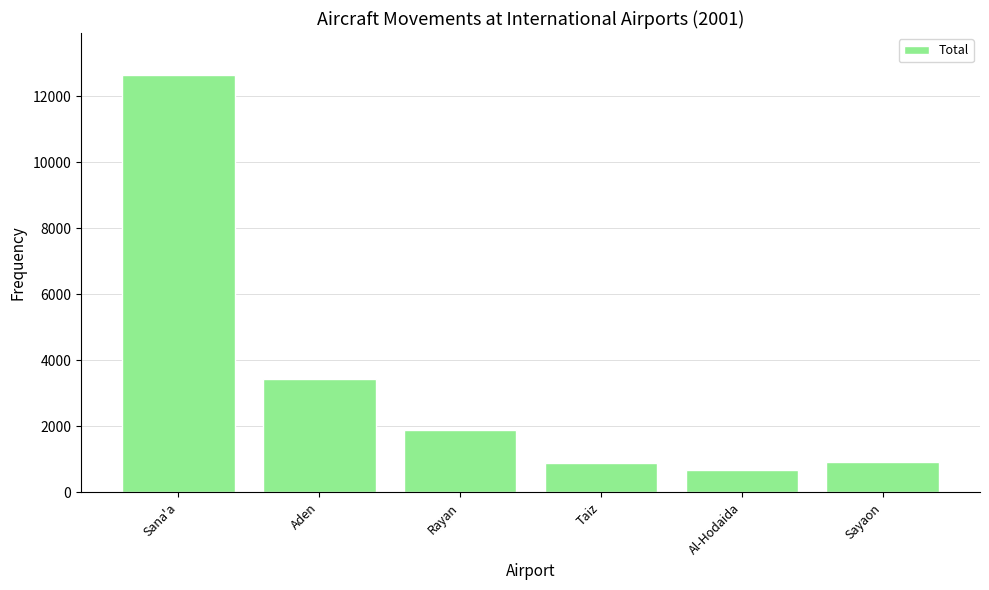

What is the difference between the second highest and minimum values?

2730